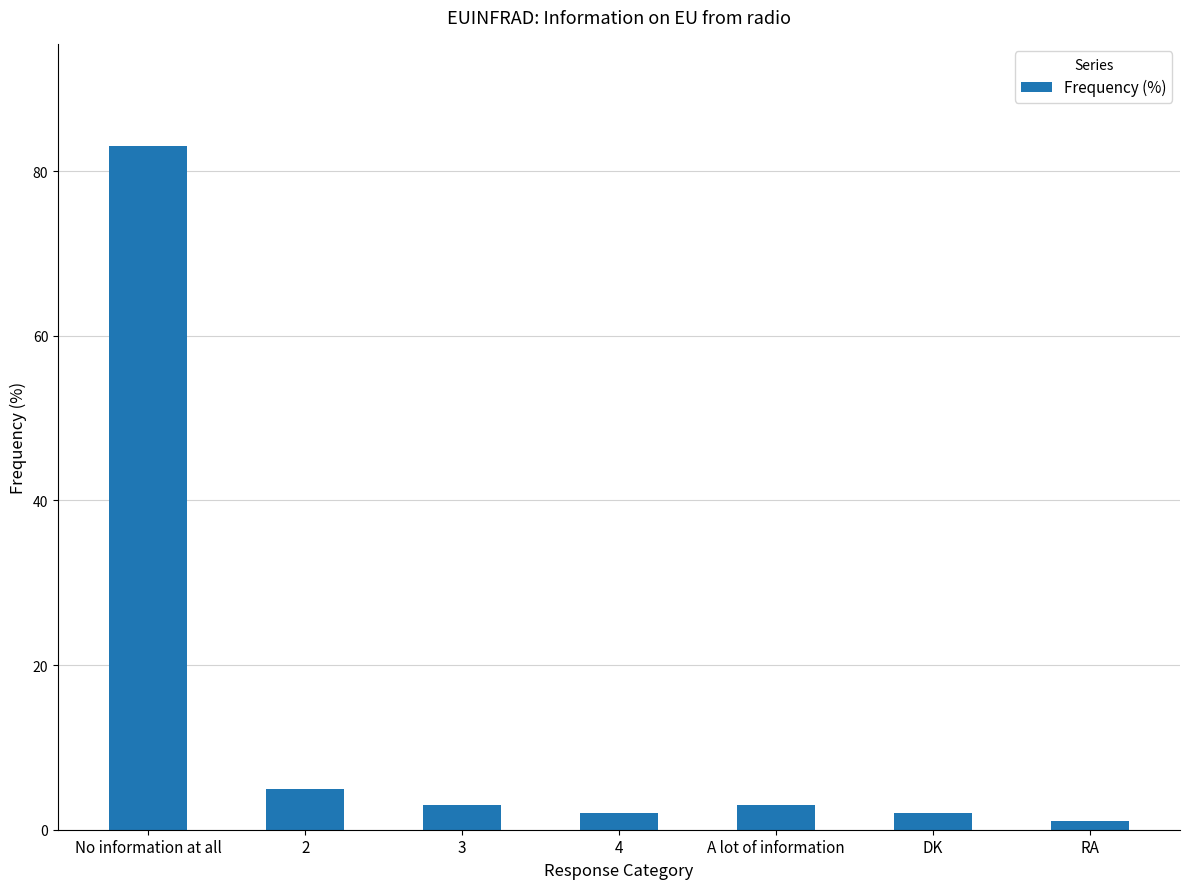

What is the label of the 7th bar from the left?

RA